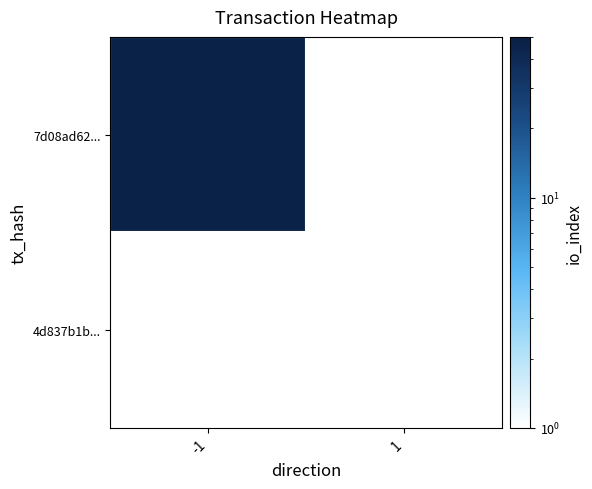

List the series in order of their peak value, highest first.

7d08ad62..., 4d837b1b...